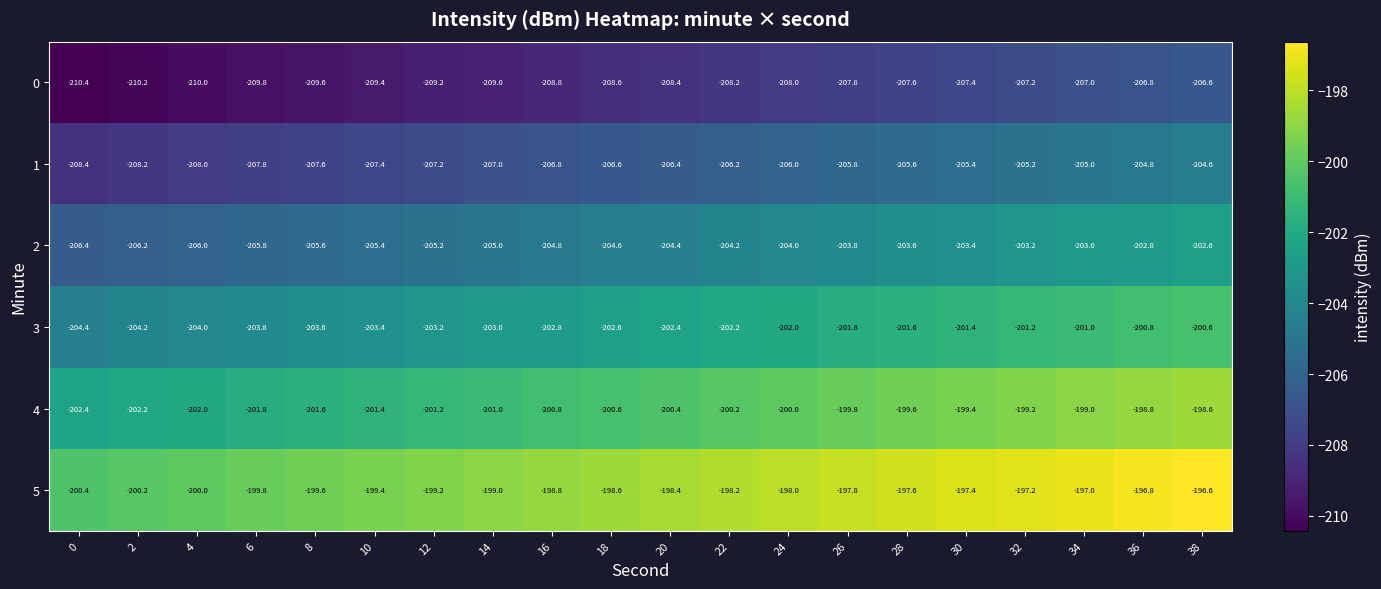

Rank the series by their average value, from lowest to highest.

0, 1, 2, 3, 4, 5